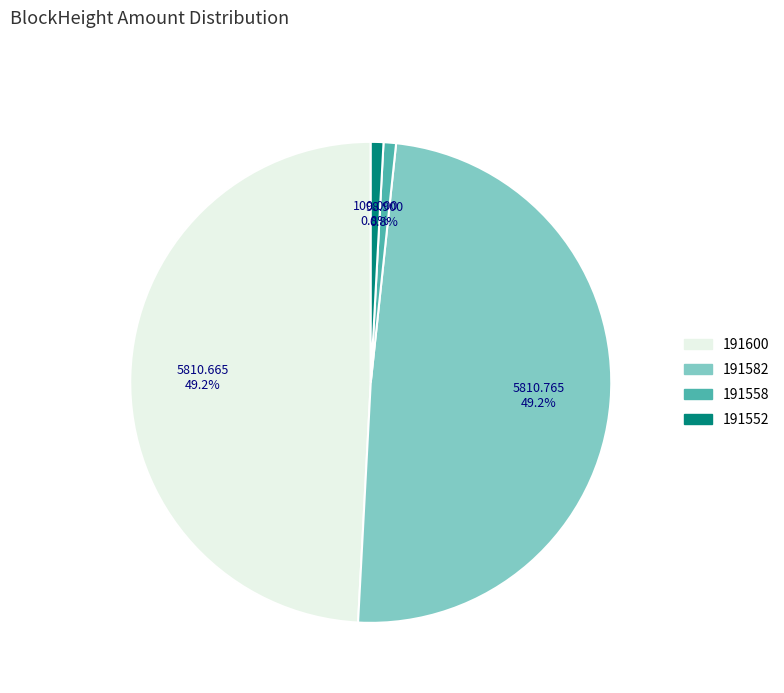

How many segments does this pie chart have?

4